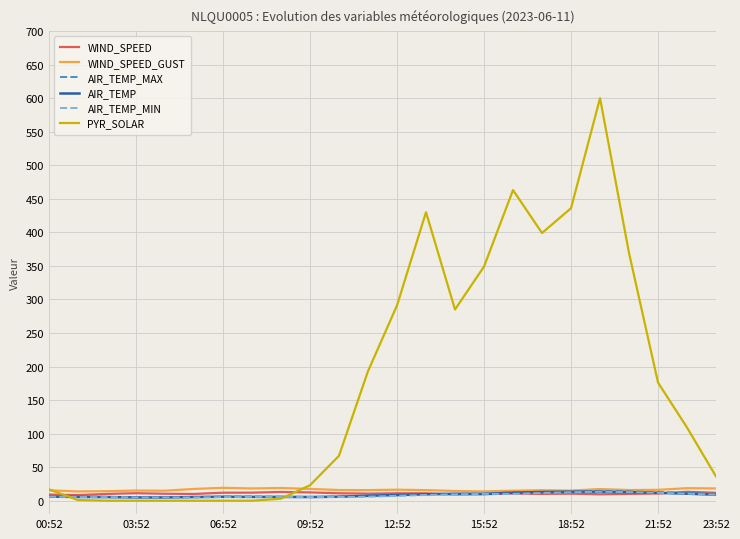

What is the greatest value displayed?

600.0